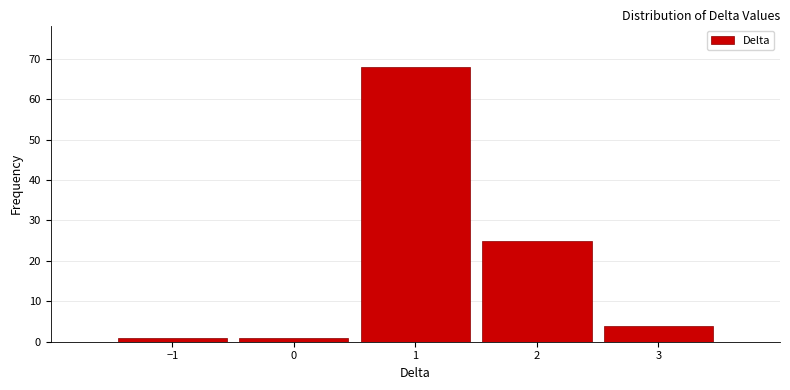

Reading left to right, list every bar in this chart as the range it spans on the x-axis followed by its height. The values are not printed on the chart, so give them approximately, as read against the axis.

-1.5 to -0.5: 1
-0.5 to 0.5: 1
0.5 to 1.5: 68
1.5 to 2.5: 25
2.5 to 3.5: 4